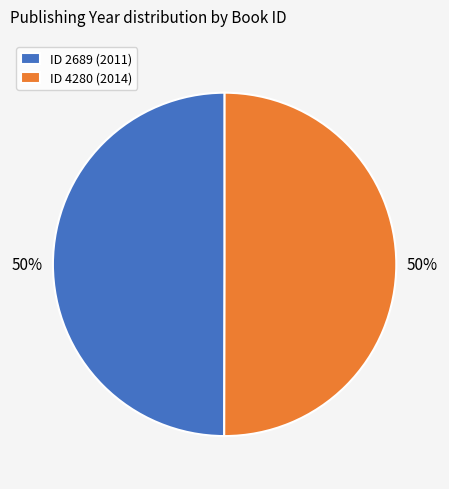

Is the sum of ID 2689 (2011) and ID 4280 (2014) greater than half?

Yes